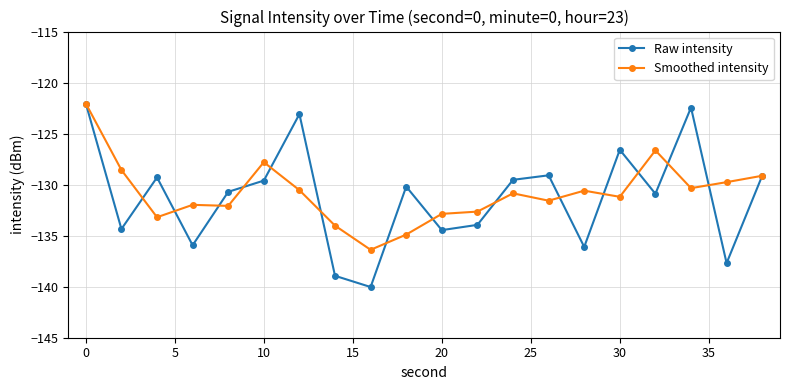

What is the difference between the maximum and minimum values in the Raw intensity series?

18.0